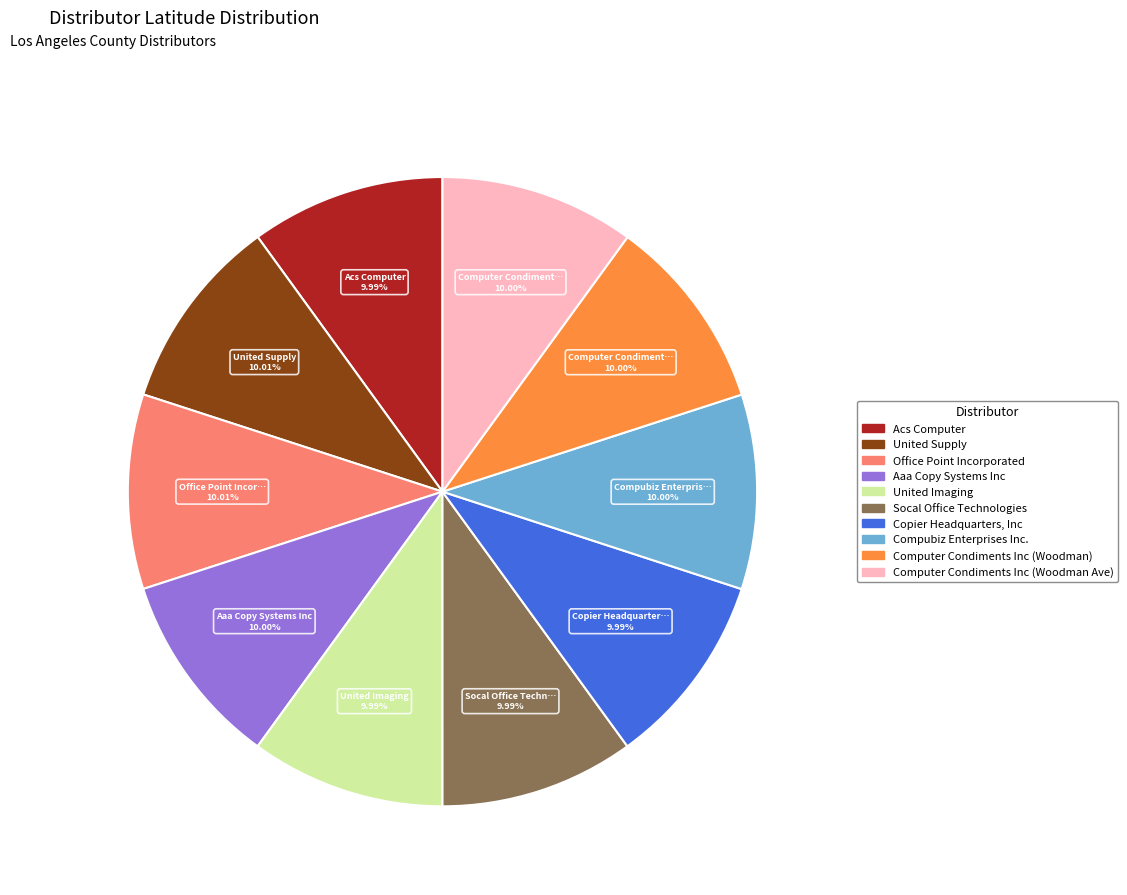

True or false: Socal Office Technologies accounts for 10% of the total.

True